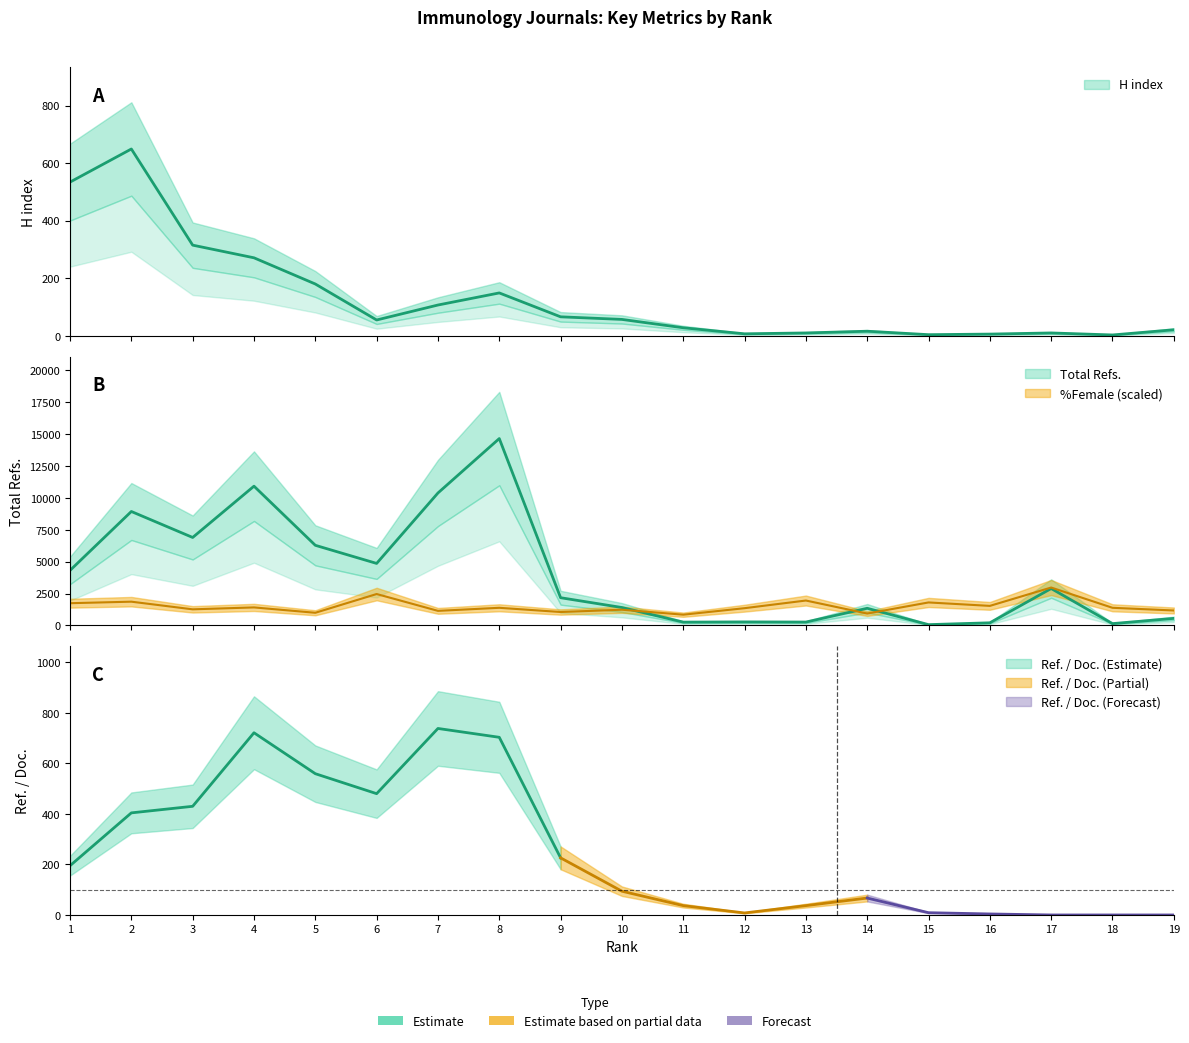

At 5, list the series in order from largest to smallest.

Total Refs., %Female, H index